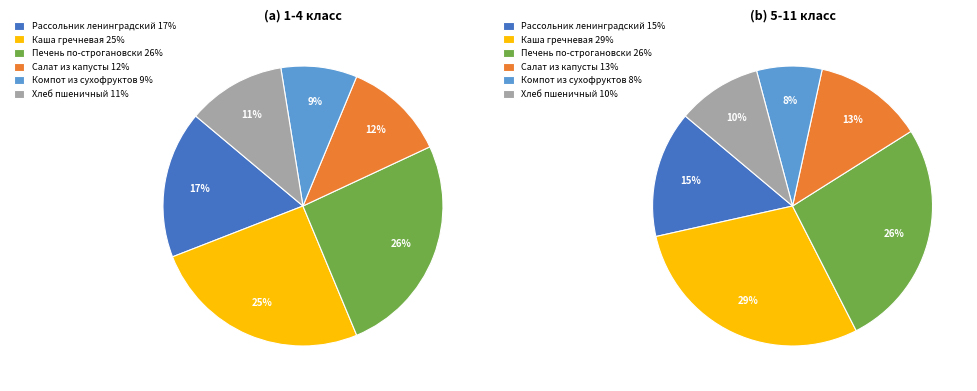

True or false: Хлеб пшеничный accounts for 11% of the total.

True